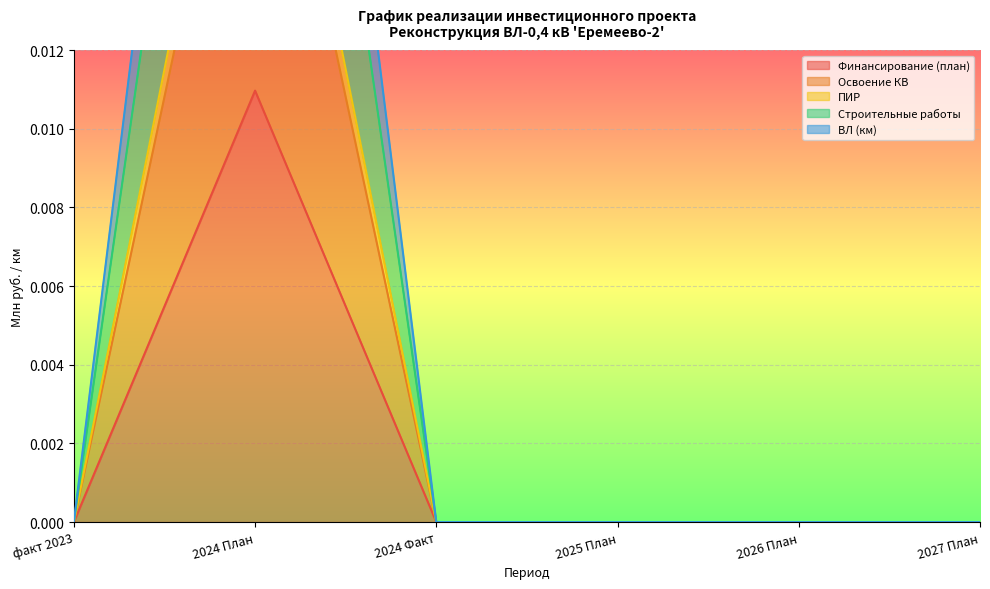

Does the chart display data point markers on the line(s)?

No